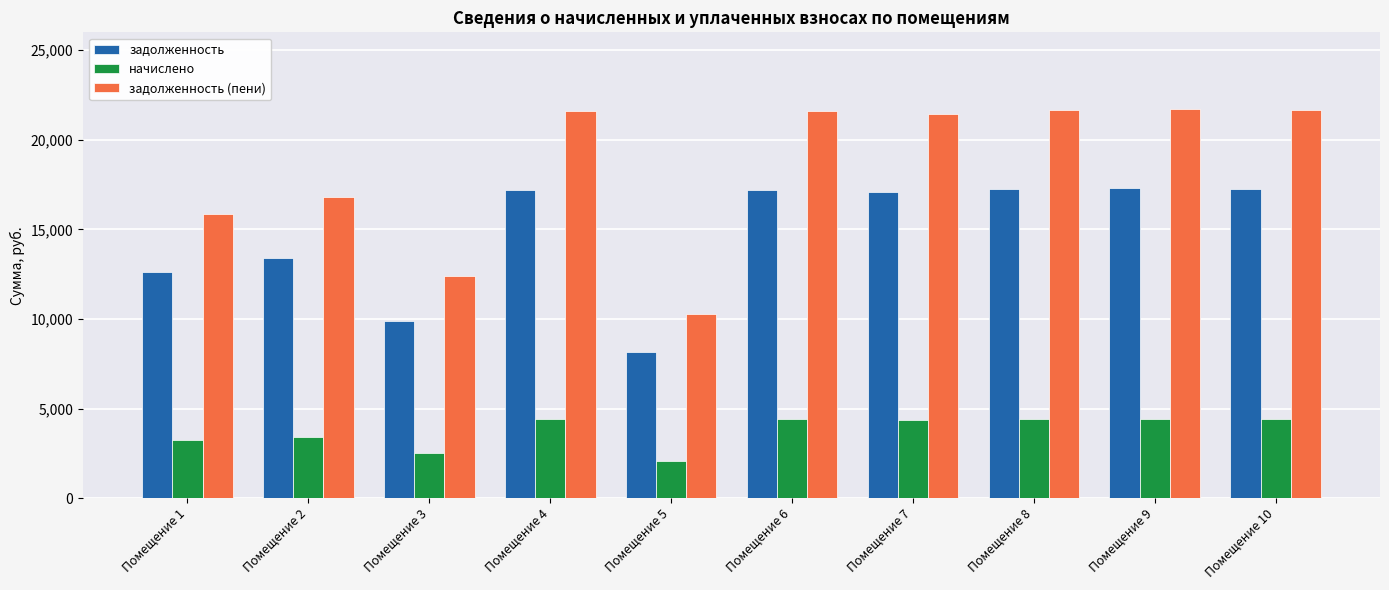

What is the maximum value for начислено?

4432.9